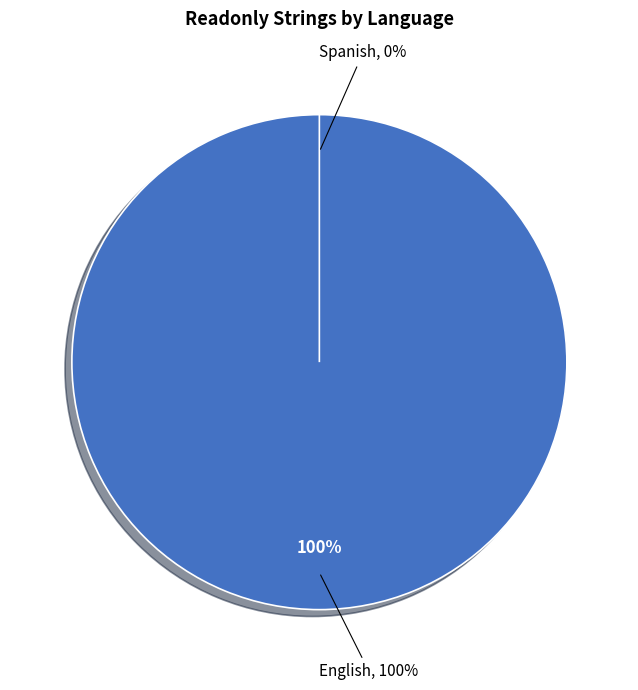

How many slices are in this pie chart?

2